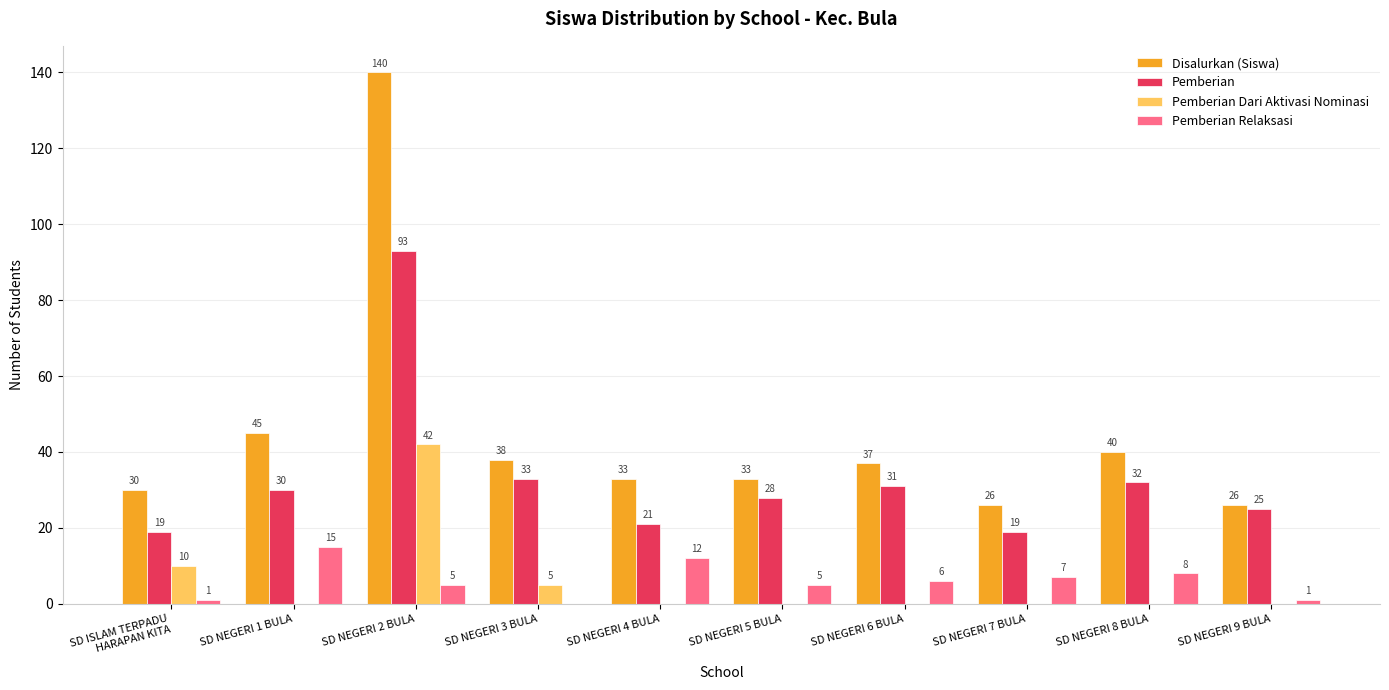

Is it true that Pemberian Relaksasi equals 5 at SD NEGERI 5 BULA?

True